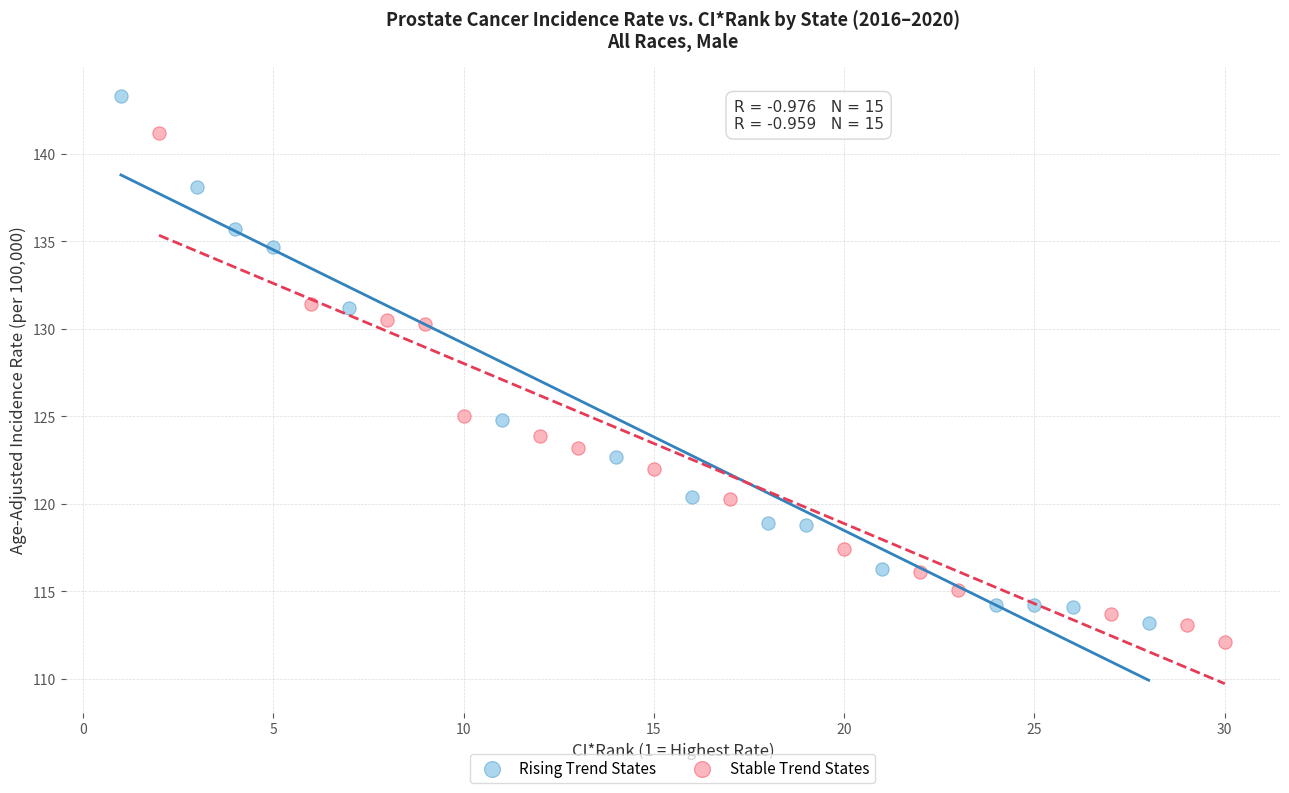

Which series reaches the maximum Y coordinate?

Rising Trend States